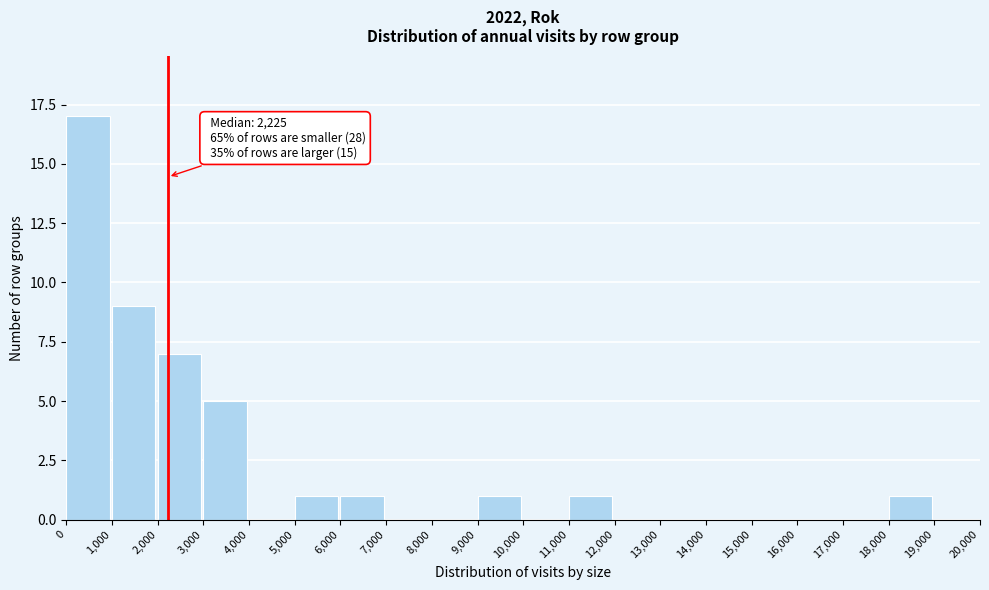

Over which range of the x-axis is the bar tallest?

0 to 1,000